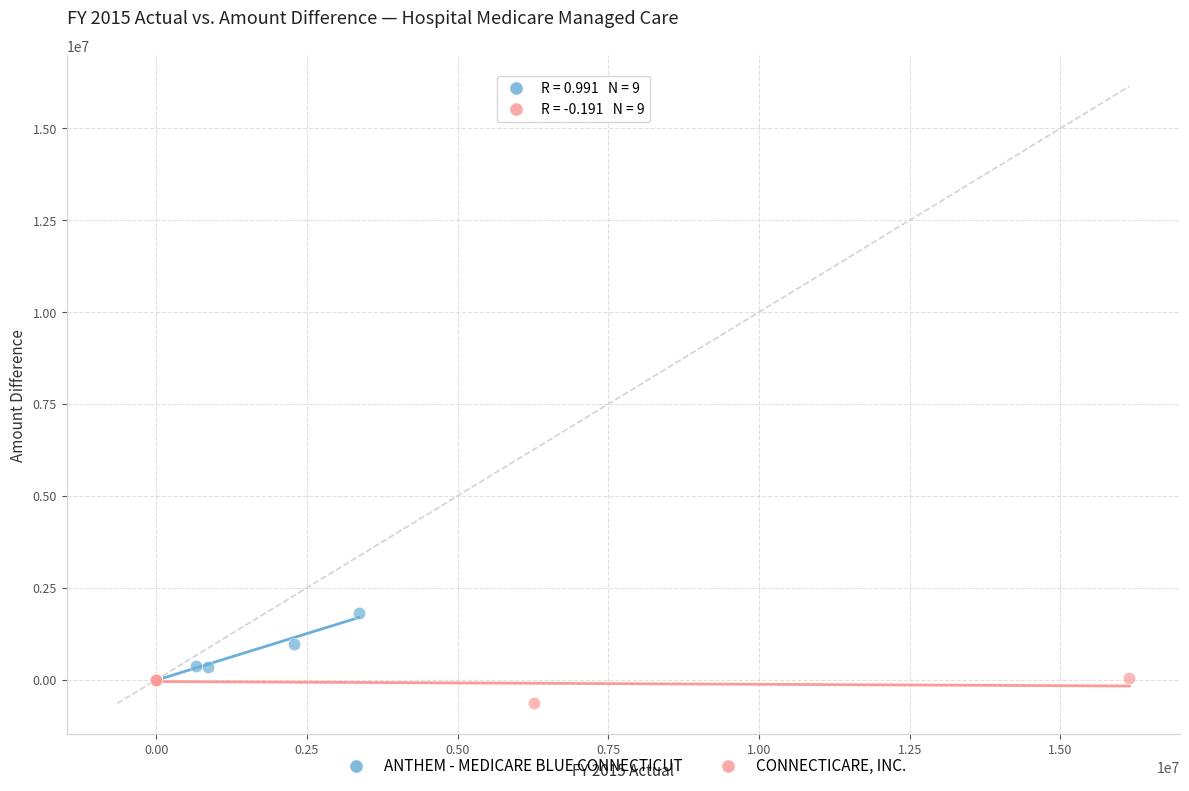

Which series contains the highest Y value?

ANTHEM - MEDICARE BLUE CONNECTICUT